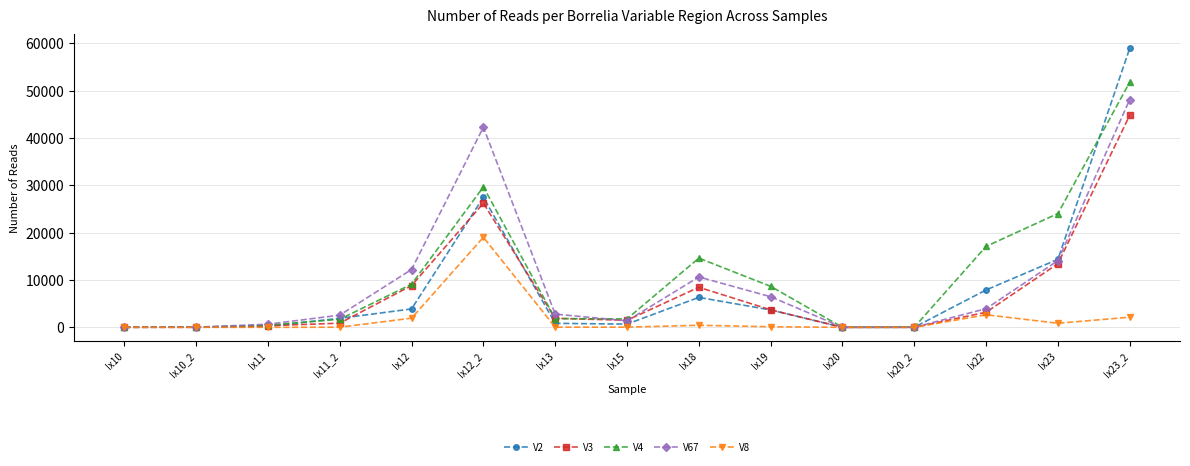

Rank the series by their maximum value, from highest to lowest.

V2, V4, V67, V3, V8